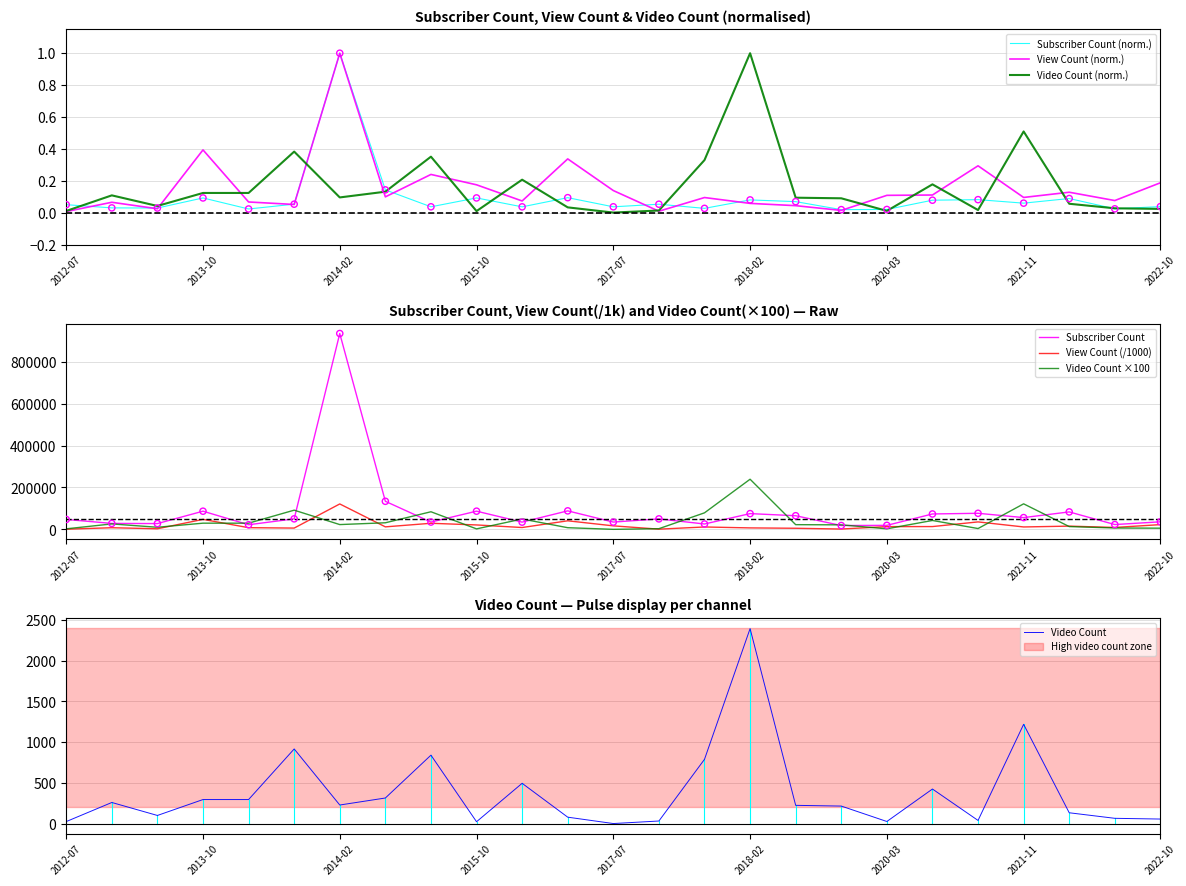

What is the total value across all series at 2021-12-25?

15623.9